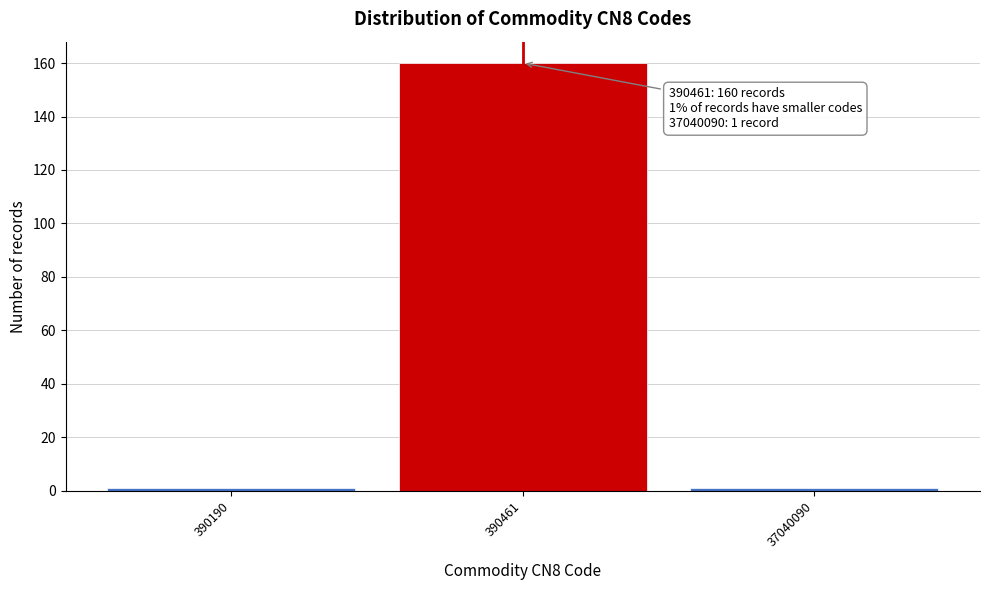

Reading right to left, list all the values displayed in this chart.

37040090=1	390461=160	390190=1